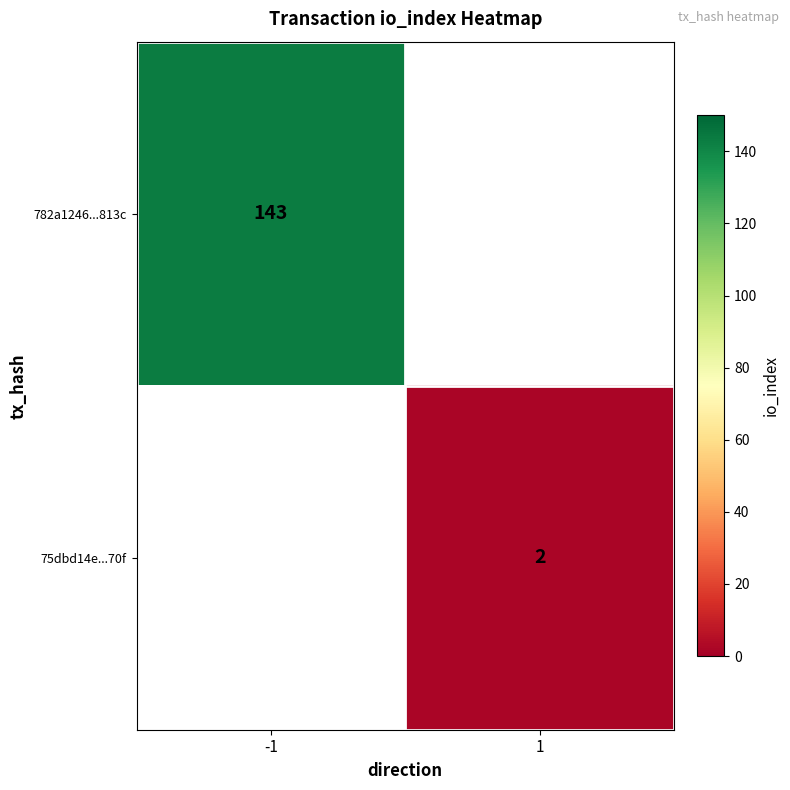

What is the smallest value displayed?

2.0